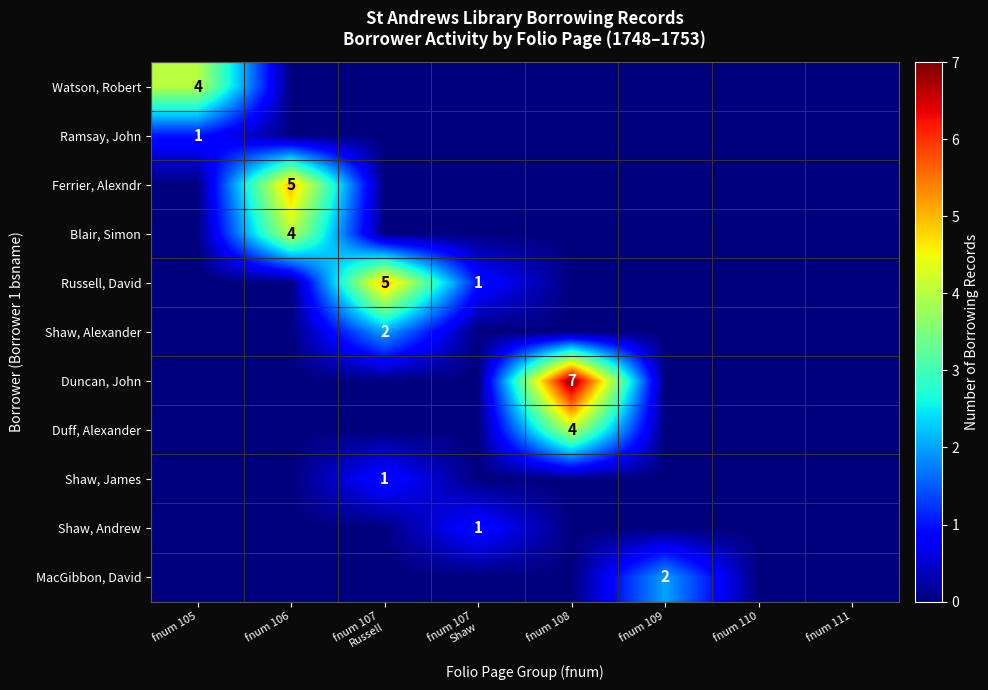

The value of Ramsay, John at fnum 110 is -1. True or false?

False